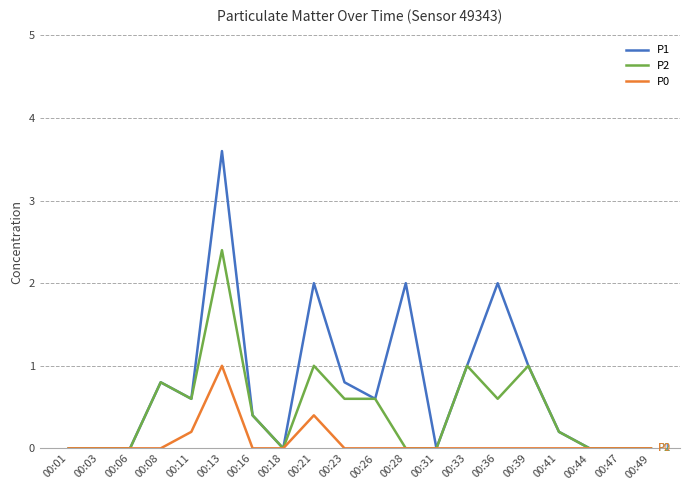

True or false: P1 has a value of 0.0 at 00:18.

True